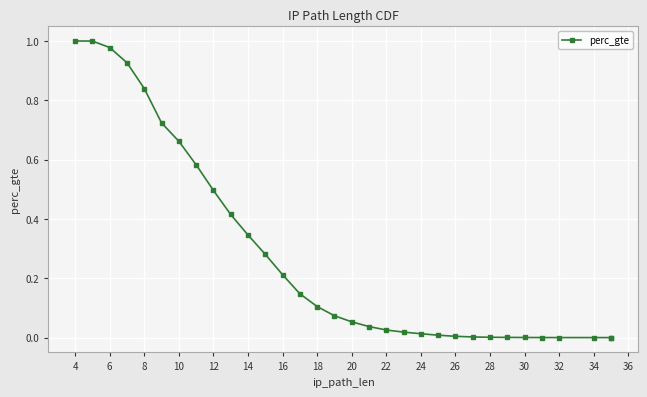

Which has a higher value, 24 or 16?

16